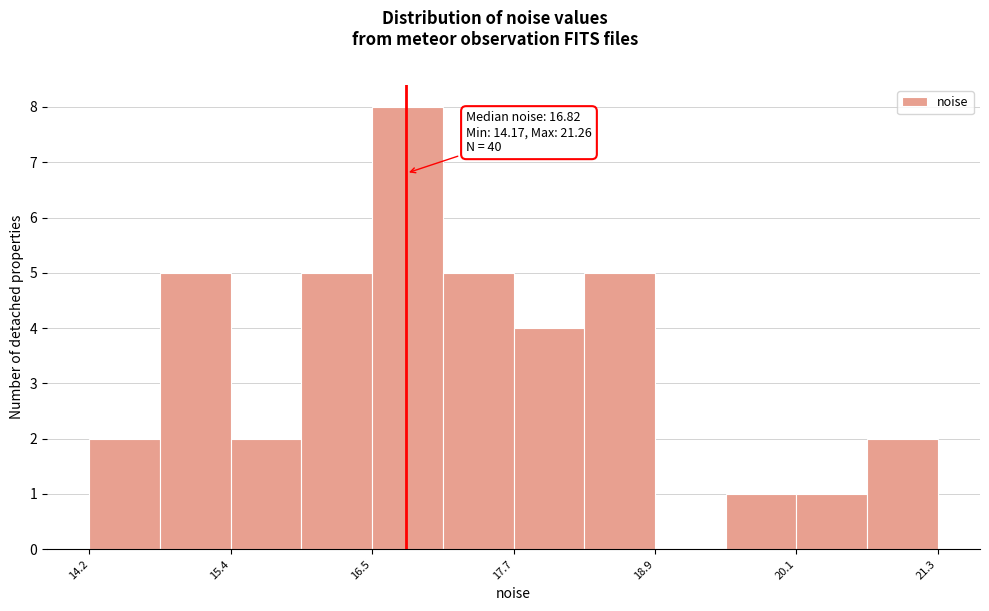

Read against the x-axis, roughly where is the centre of the tallest bar?

16.8